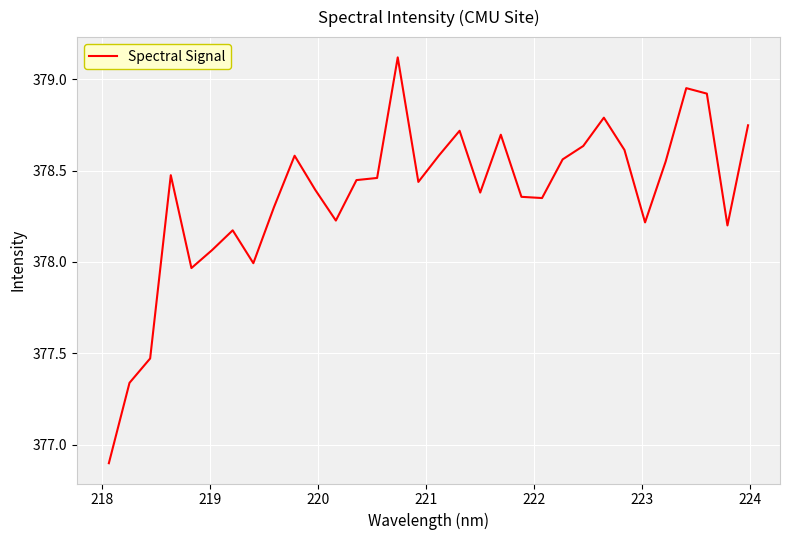

What is the maximum value shown in the chart?

379.1